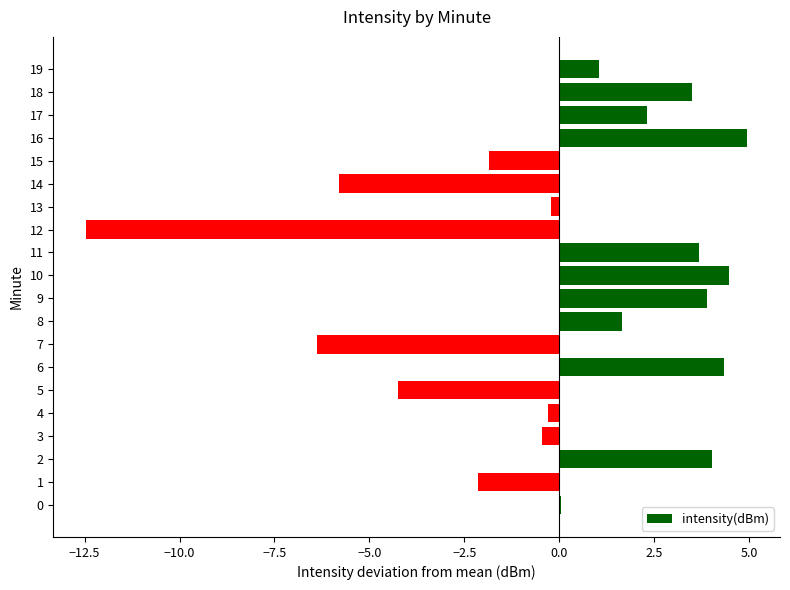

Count the number of values greater than 1.

10